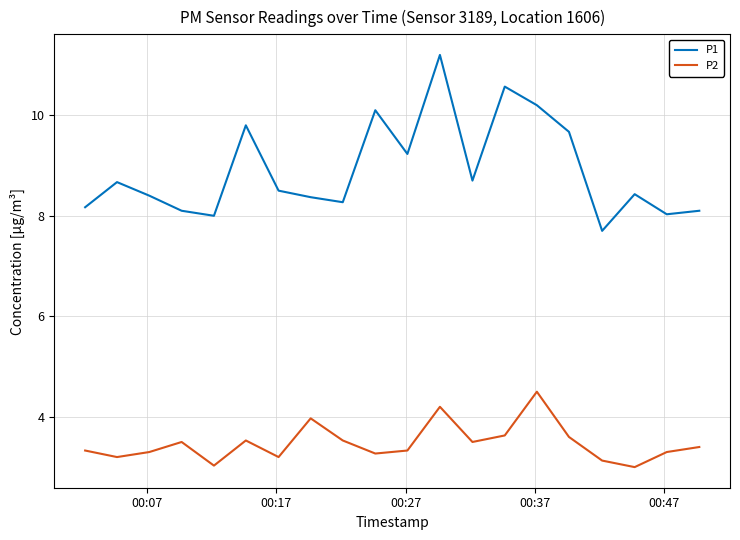

Rank the series by their maximum value, from lowest to highest.

P2, P1